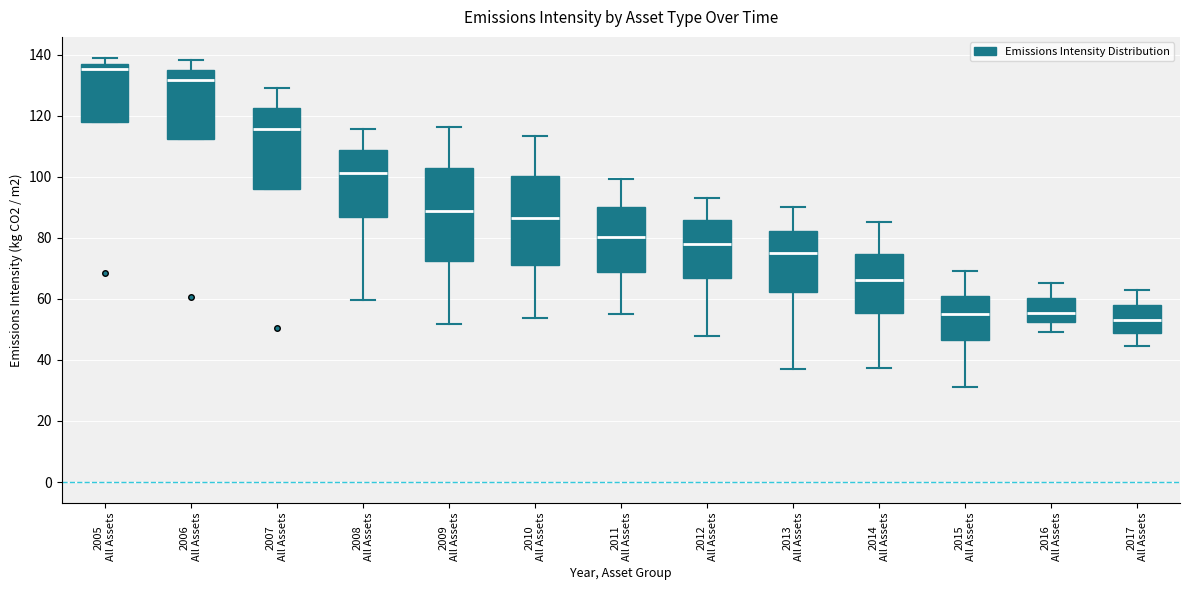

Where does the upper whisker of the box for 2015 All Assets end on the y-axis? The values are not printed on the chart, so give them approximately, as read against the axis.

70